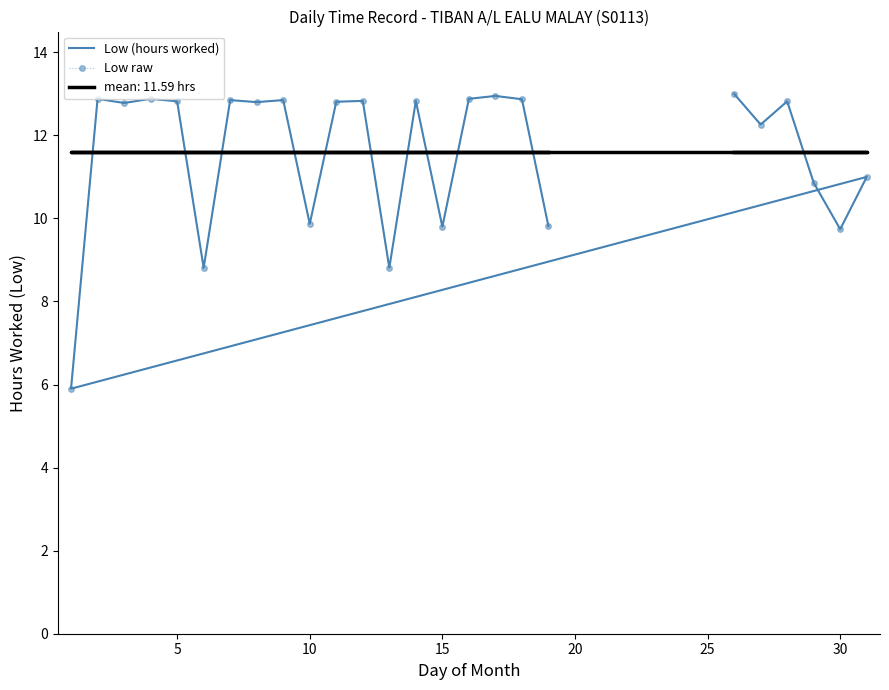

Which series has the largest total across all categories?

Low (hours worked)